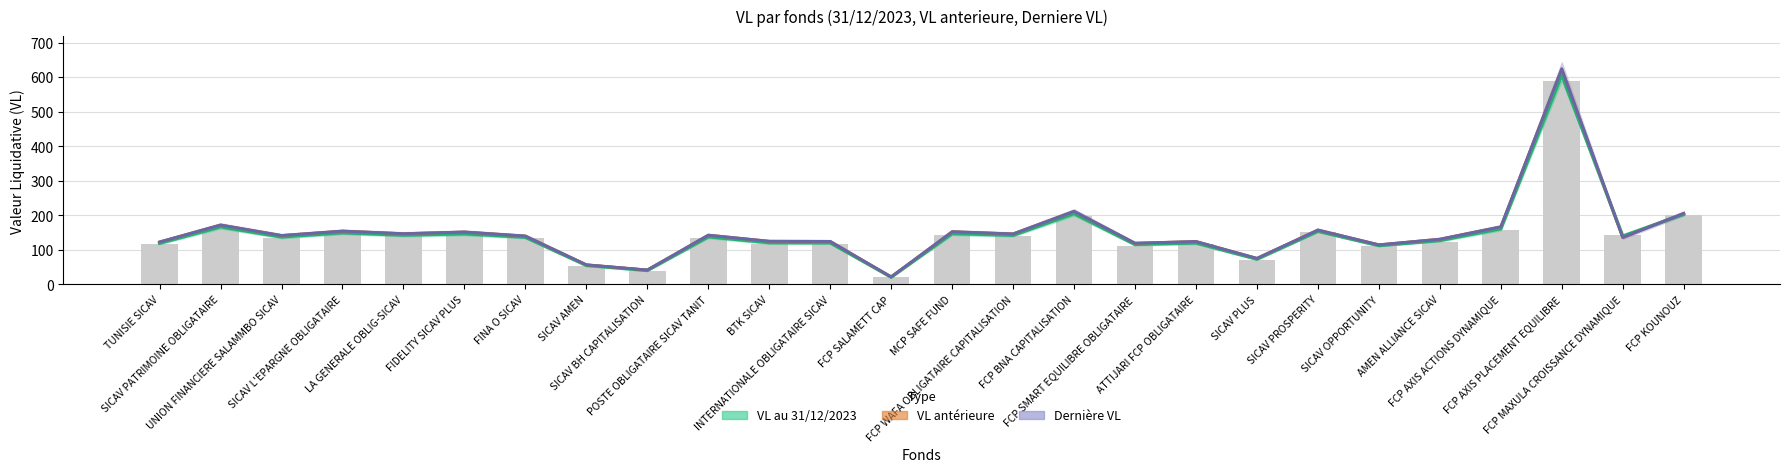

How many data points in Derniere VL are less than 141?

13